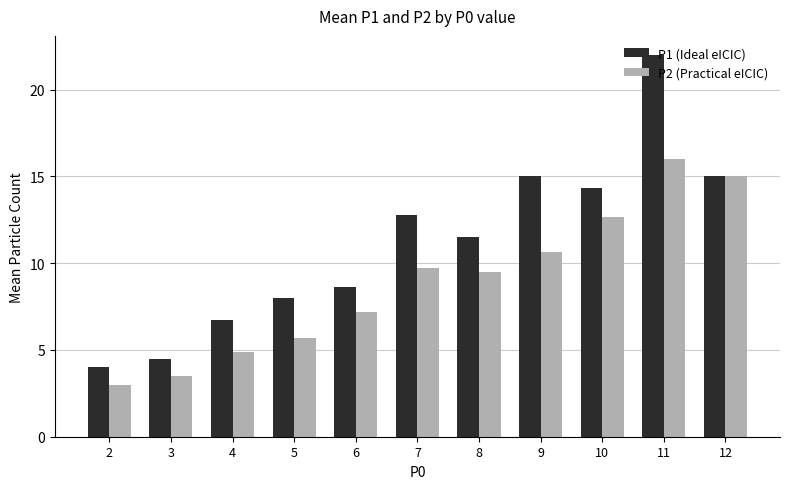

What is the difference between the highest and lowest values at 10?

1.7